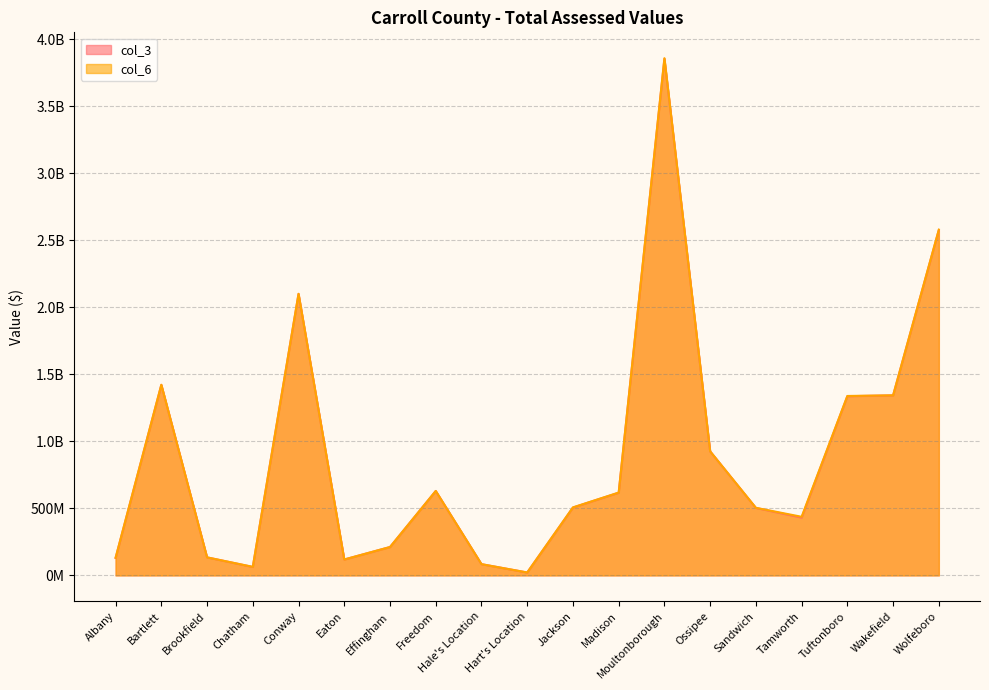

What is the total value across all series at Effingham?

423150089.1